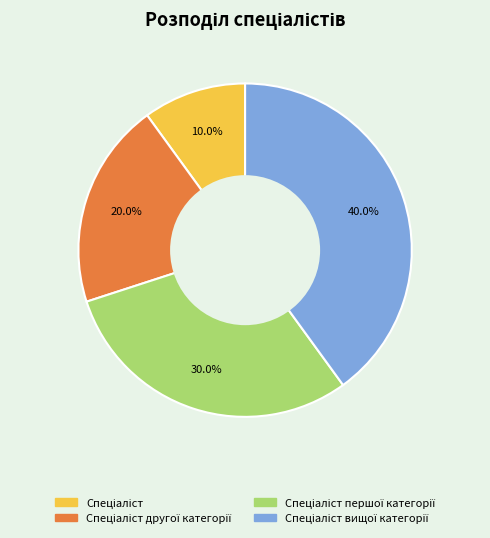

Is there a majority slice in this chart?

No